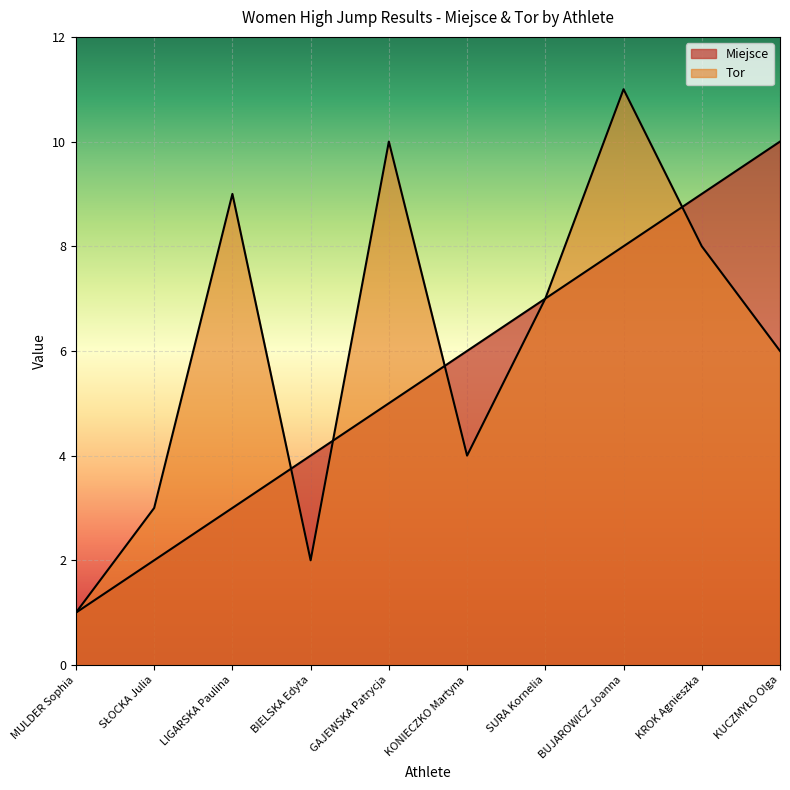

What is the label of the 4th point from the right?

SURA Kornelia